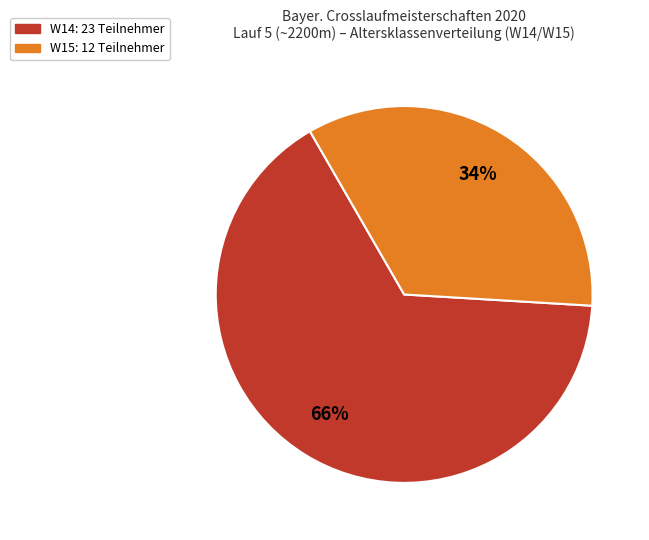

Is it true that W14 is 66% of the pie?

True